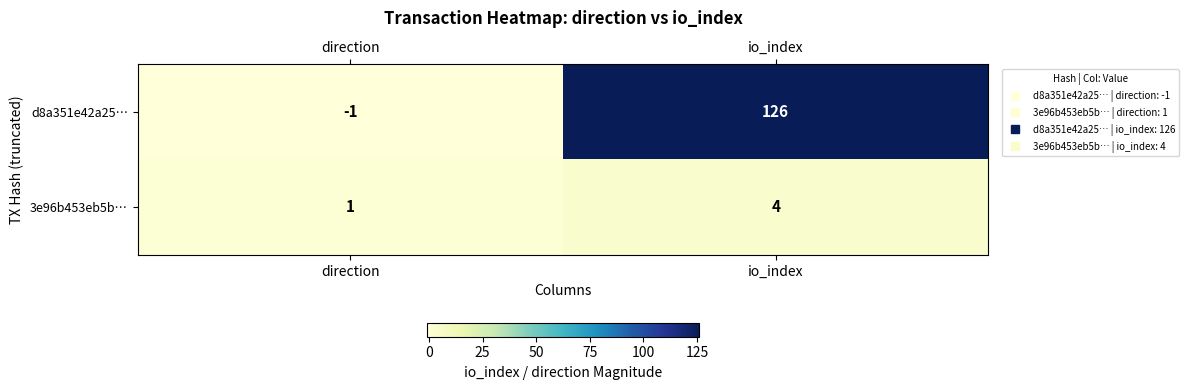

At which category is the sum across all series the highest?

io_index